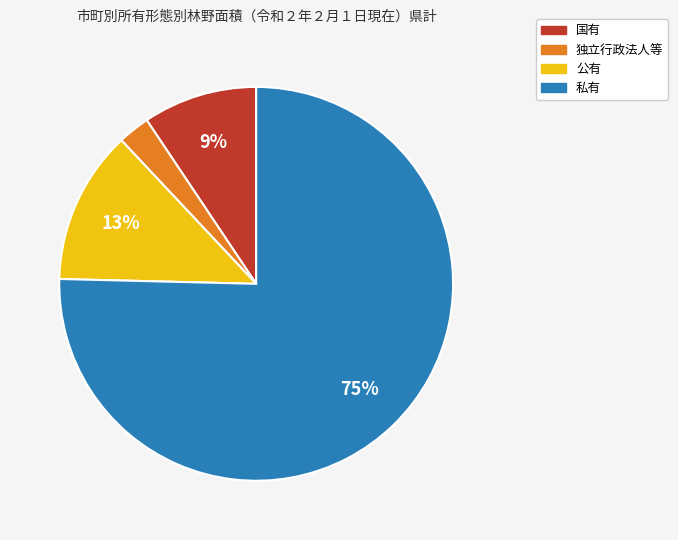

How many slices are in this pie chart?

4